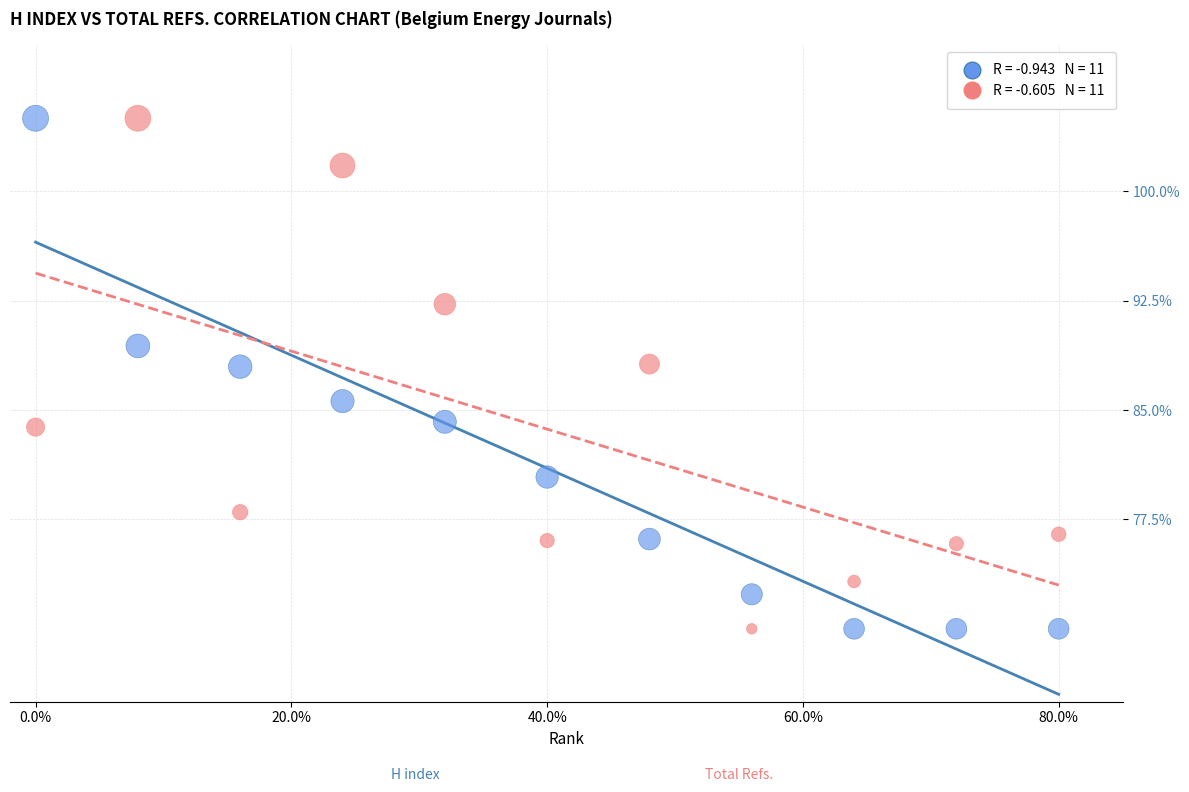

Across all data points, what is the range of Y values (max minus min)?

35.0